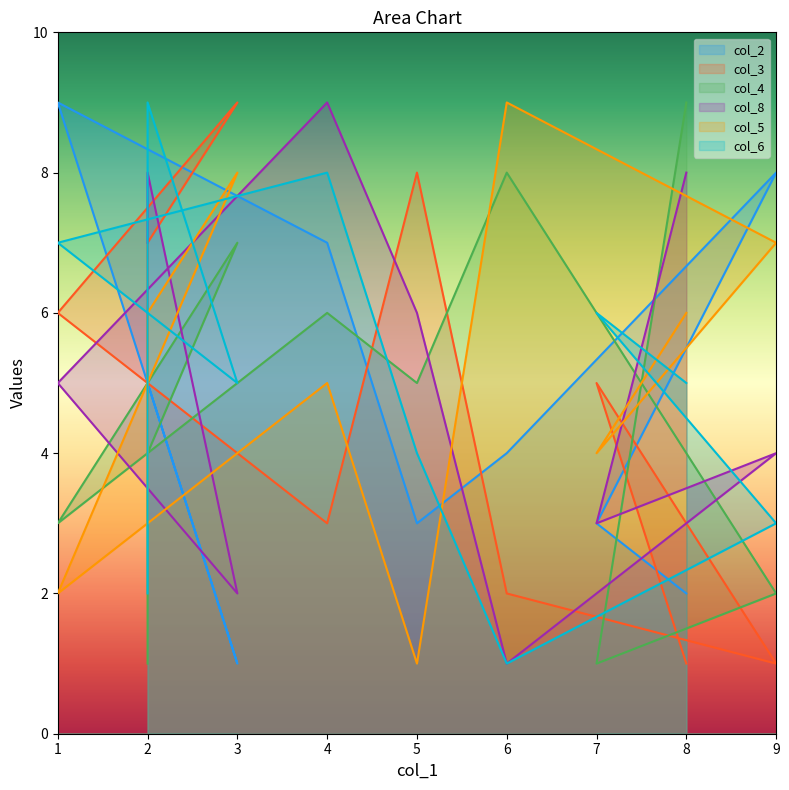

Reading left to right, extract all data points from this chart.

col_2: 2=6	2=5	3=1	1=9	4=7	5=3	6=4	9=8	7=3	8=2
col_3: 2=4	2=7	3=9	1=6	4=3	5=8	6=2	9=1	7=5	8=1
col_4: 2=1	2=4	3=7	1=3	4=6	5=5	6=8	9=2	7=1	8=9
col_8: 2=7	2=8	3=2	1=5	4=9	5=6	6=1	9=4	7=3	8=8
col_5: 2=3	2=6	3=8	1=2	4=5	5=1	6=9	9=7	7=4	8=6
col_6: 2=2	2=9	3=5	1=7	4=8	5=4	6=1	9=3	7=6	8=5